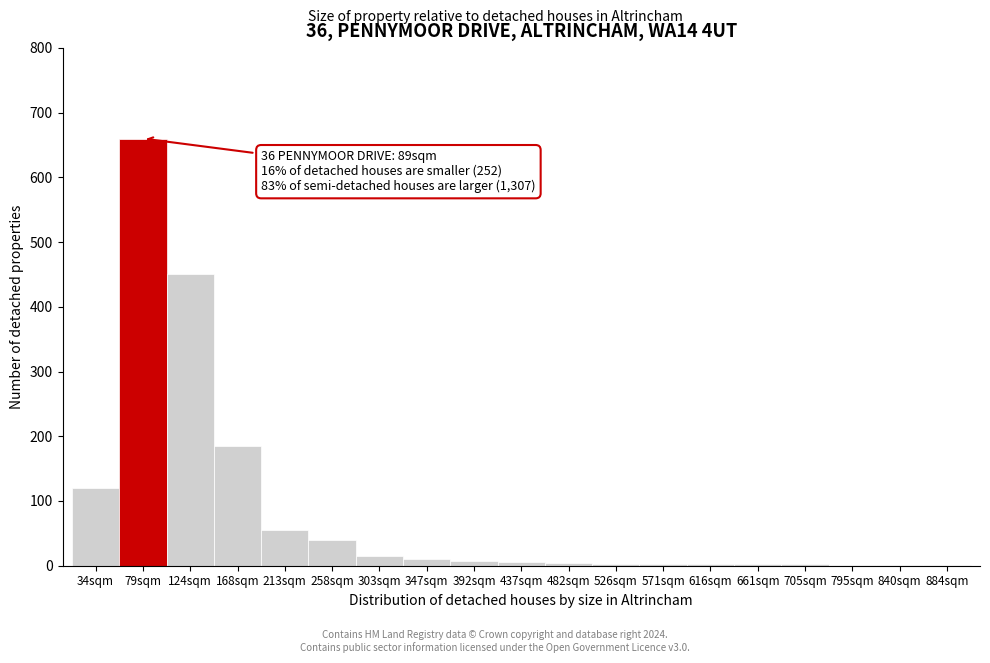

The chart shows a value of 1 at 884sqm. True or false?

True